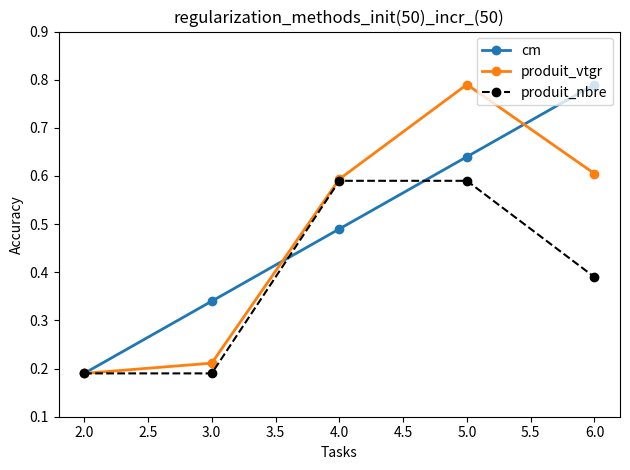

How many distinct data groups are displayed?

3